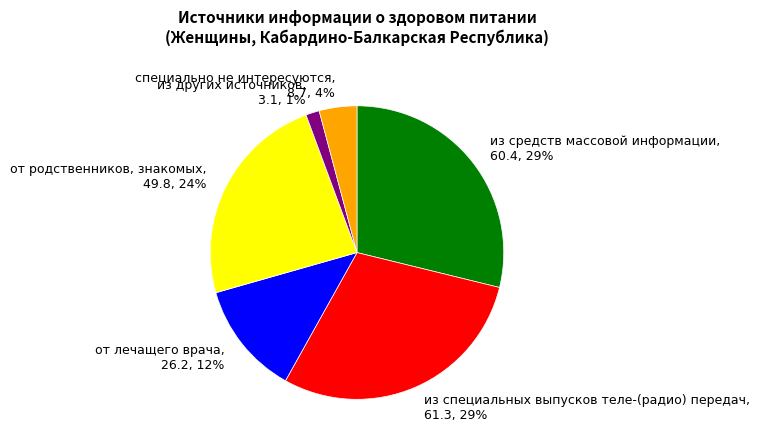

Is it true that от родственников, знакомых is 24% of the pie?

True